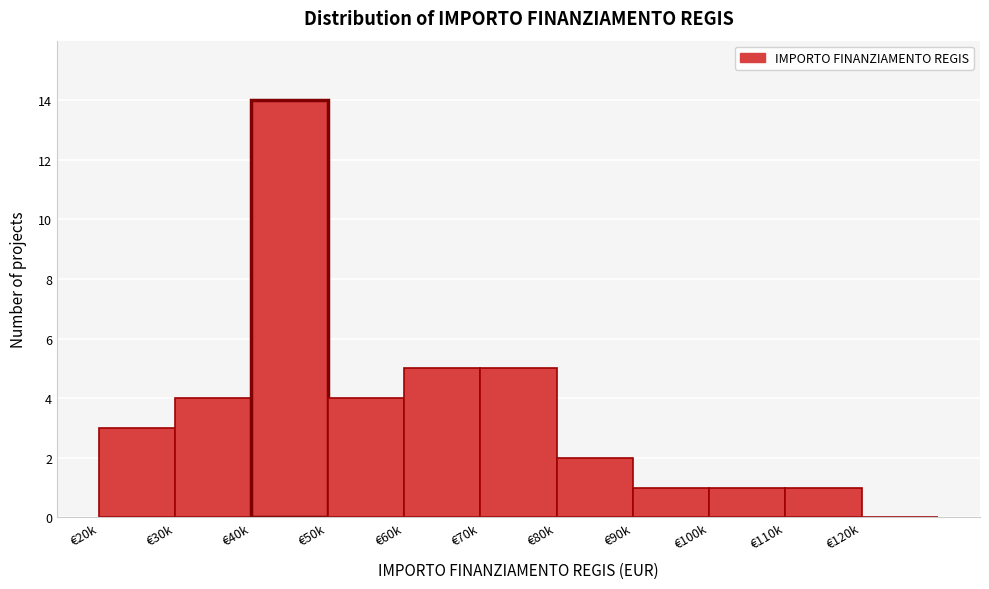

Reading right to left, what are all the values shown in this chart?

€120k=0	€110k=1	€100k=1	€90k=1	€80k=2	€70k=5	€60k=5	€50k=4	€40k=14	€30k=4	€20k=3